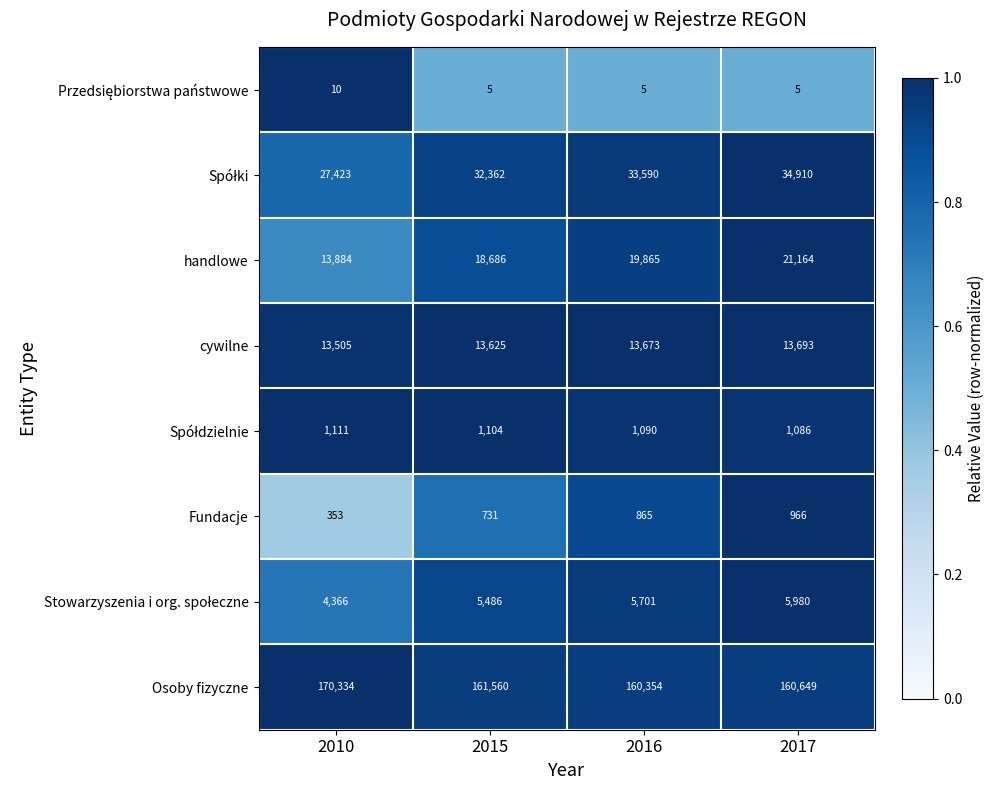

What is the difference between the highest and lowest values at 2016?

160349